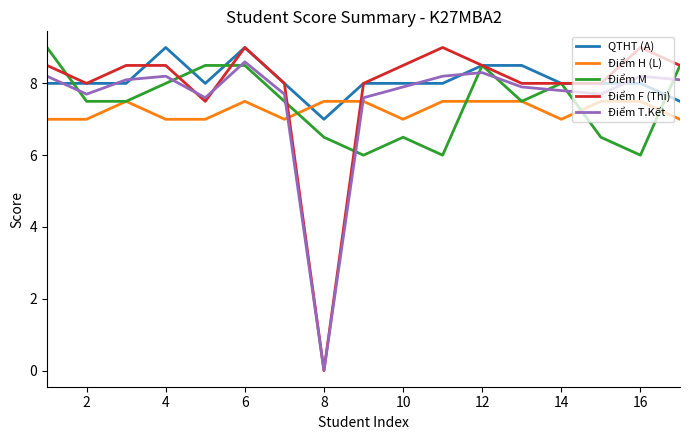

What is the greatest value displayed?

9.0